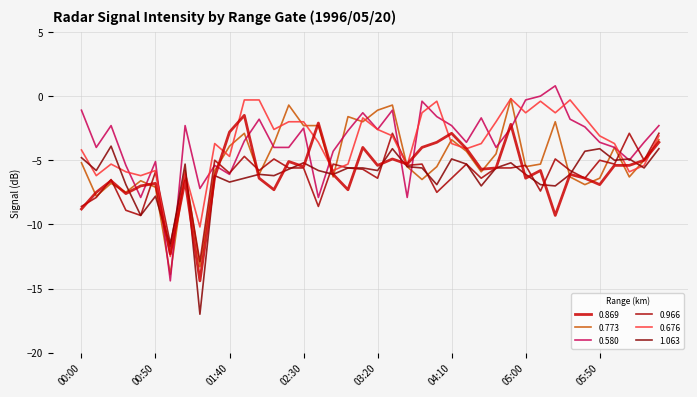

Does the chart display data point markers on the line(s)?

No